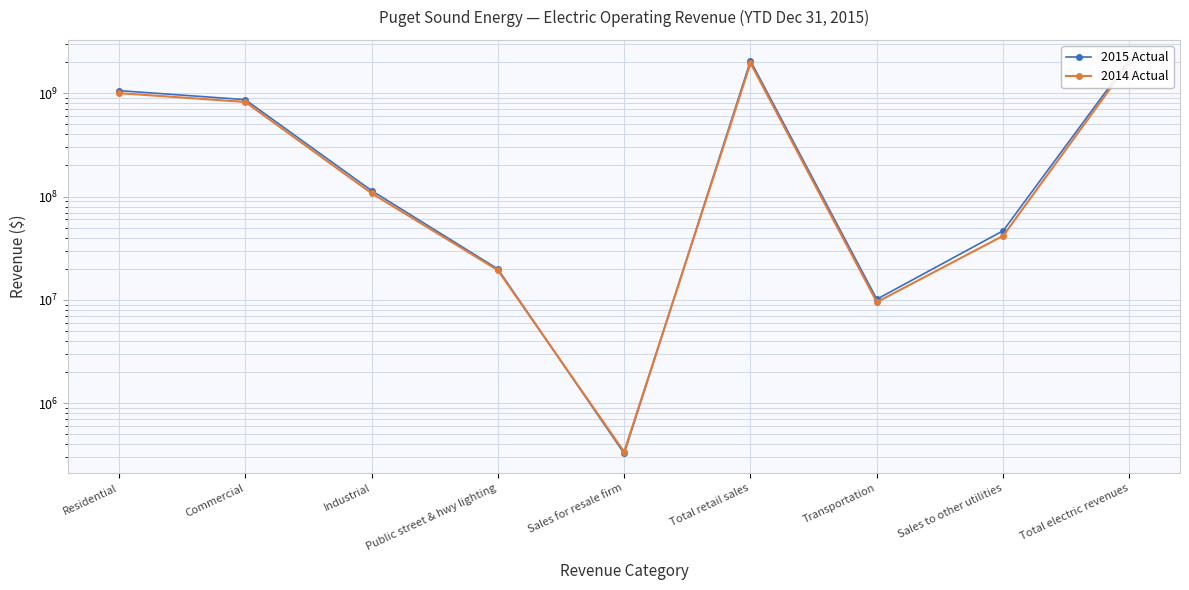

What is the sum of the 2015 Actual values at Residential and Total retail sales?

3124459427.2